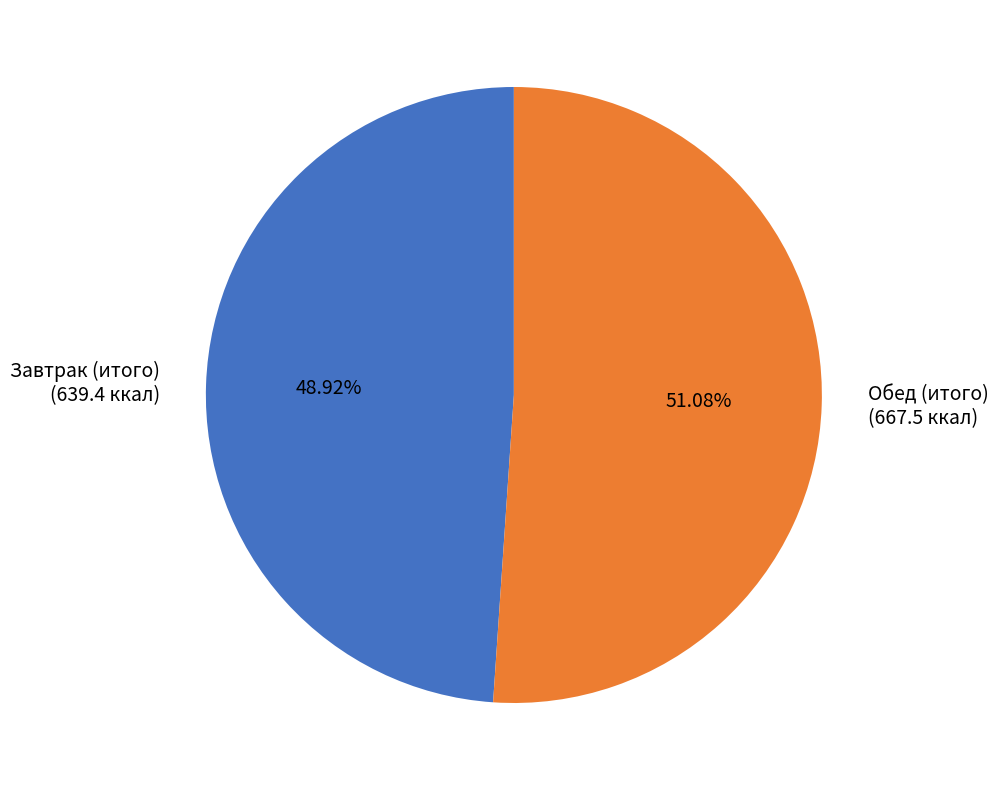

What is the total percentage of Завтрак (итого) and Обед (итого)?

100.0%